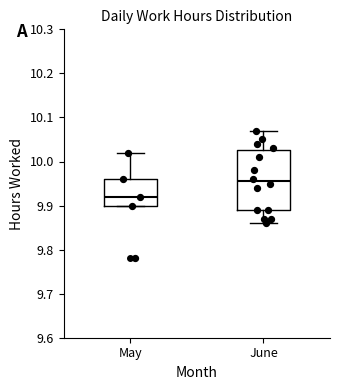

Reading left to right, read every box against the y-axis: the position of its median line, the range the box covers, and the ends of its whiskers. The values are not printed on the chart, so give them approximately, as read against the axis.

May: median 9.92, box 9.90 to 9.96, whiskers 9.90 to 10.02
June: median 9.96, box 9.89 to 10.03, whiskers 9.86 to 10.07